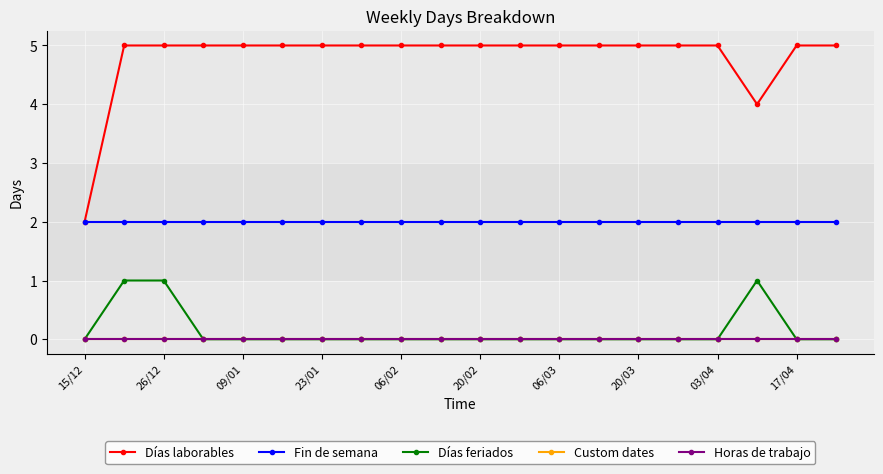

List the labels in order of Custom dates value, smallest first.

15/12, 26/12, 09/01, 23/01, 06/02, 20/02, 06/03, 20/03, 03/04, 17/04, 10, 11, 12, 13, 14, 15, 16, 17, 18, 19